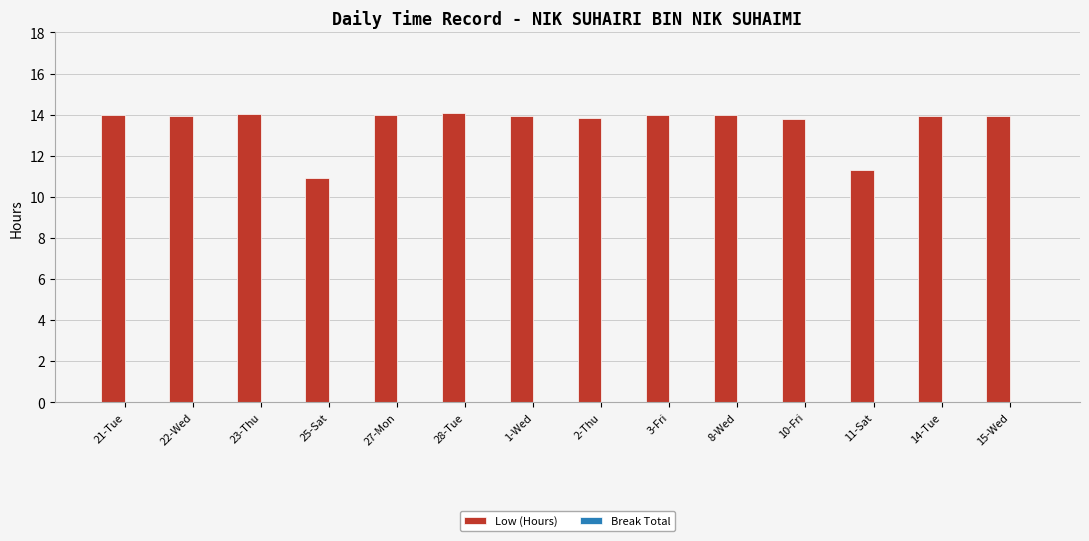

What is the label of the 11th bar from the right?

25-Sat